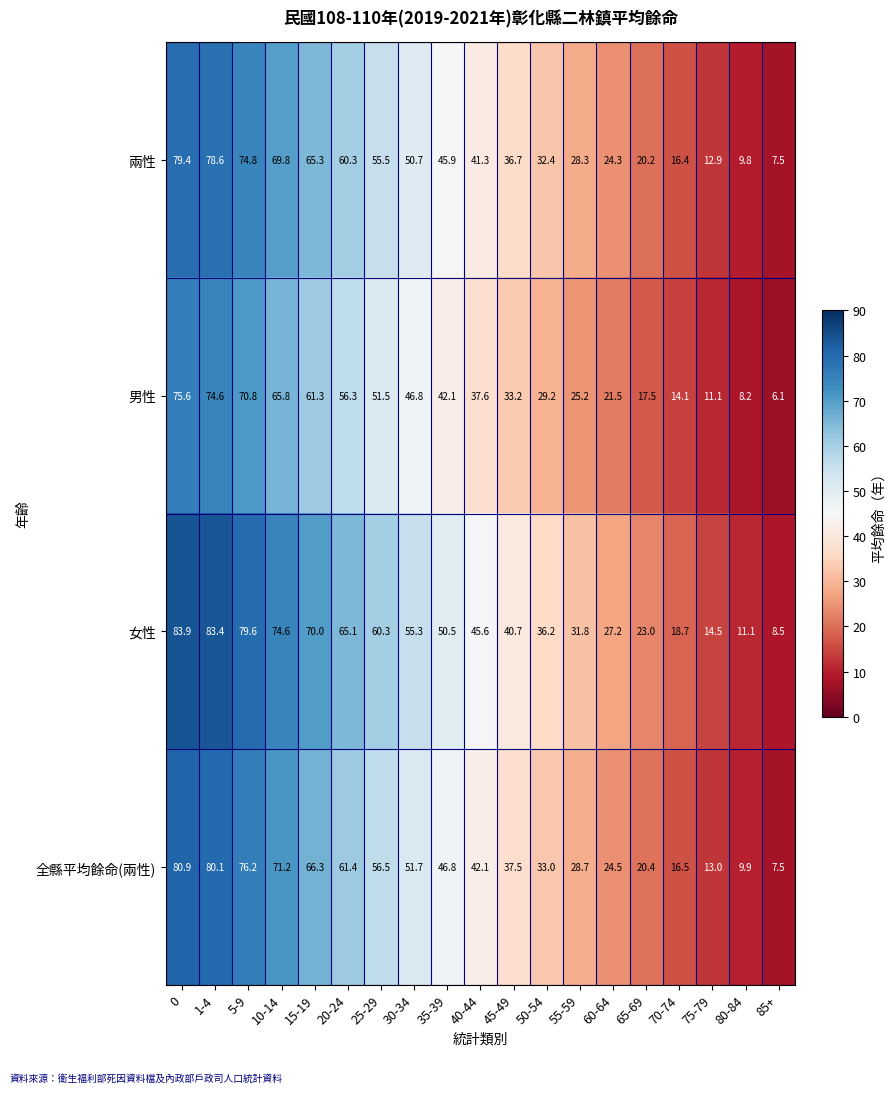

Rank the series by their maximum value, from highest to lowest.

女性, 全縣平均餘命(兩性), 兩性, 男性